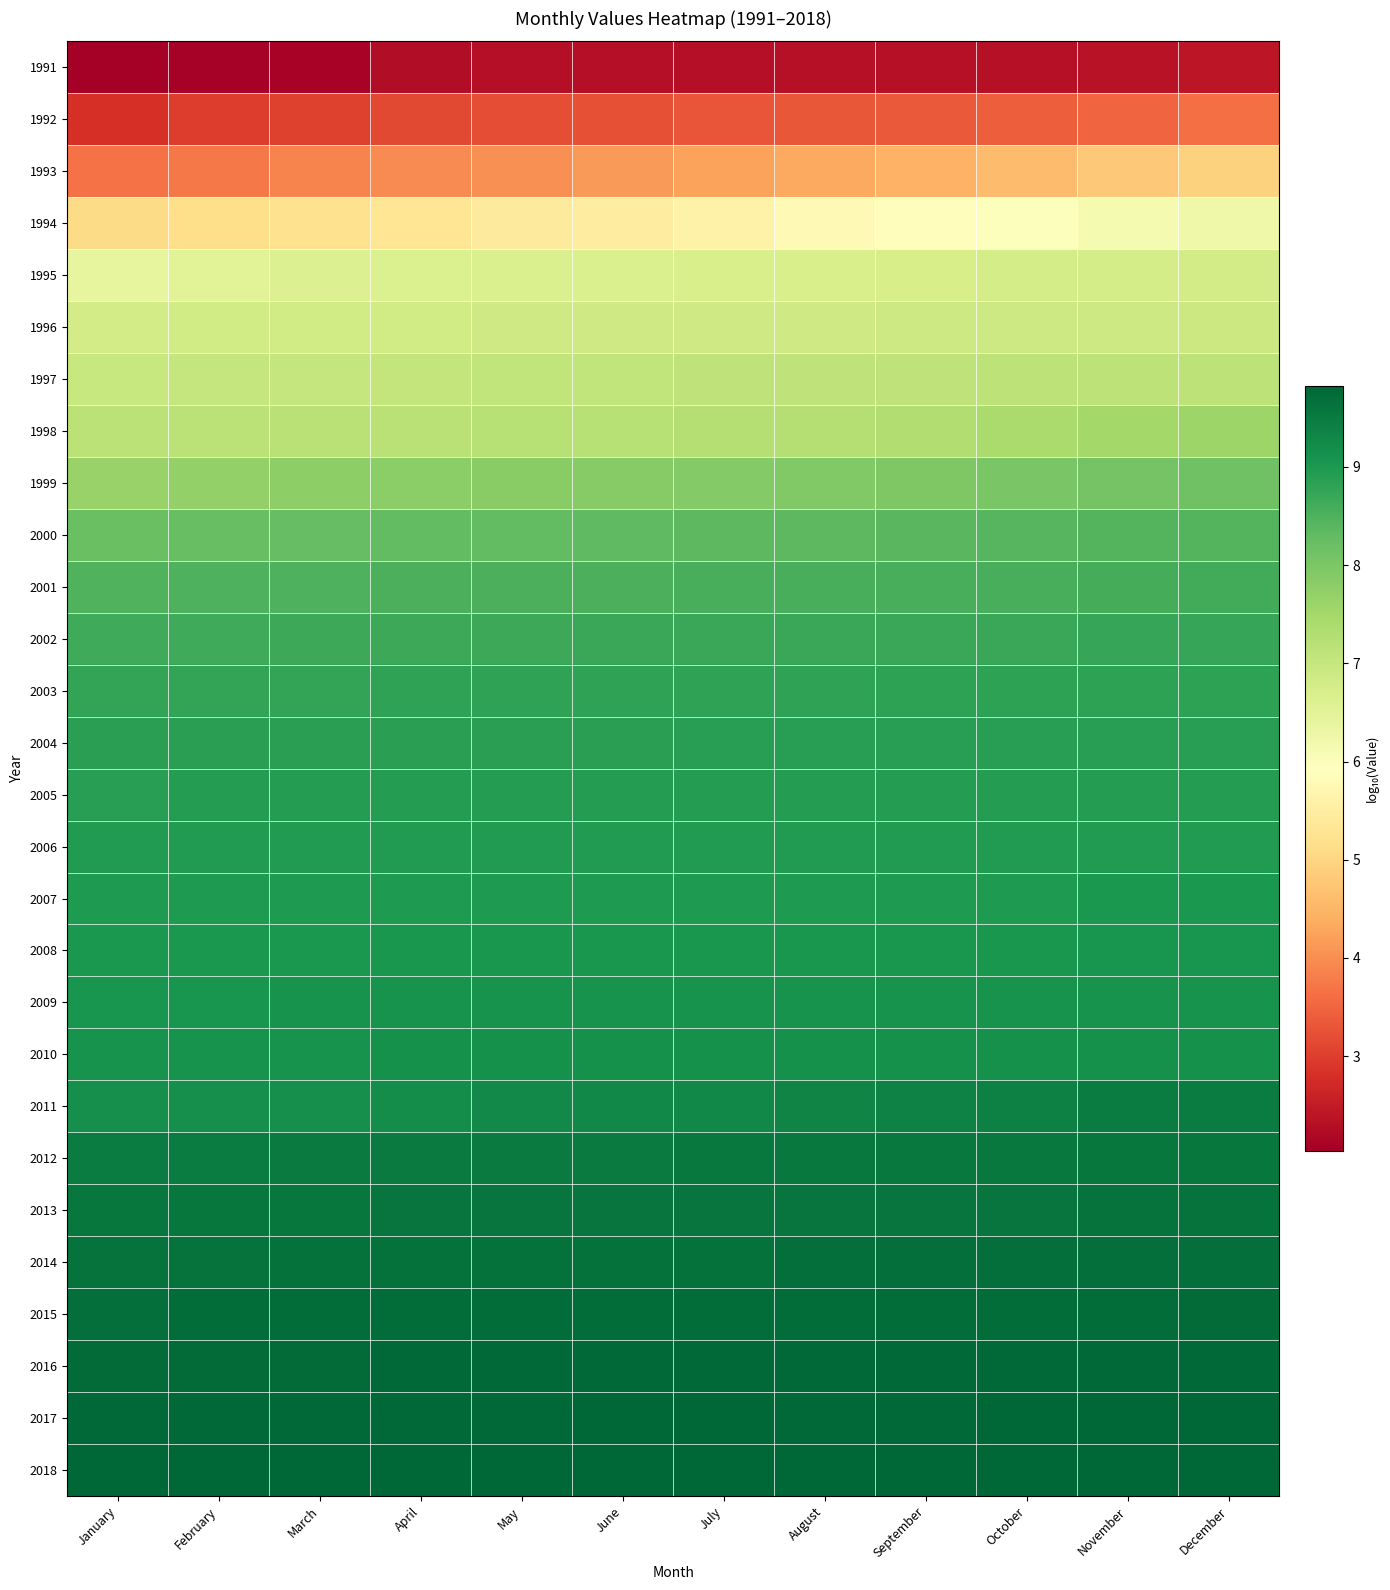

Reading left to right, extract all data points from this chart.

1991: January=2.0	February=2.1	March=2.1	April=2.3	May=2.3	June=2.3	July=2.3	August=2.3	September=2.3	October=2.3	November=2.4	December=2.4
1992: January=2.8	February=3.0	March=3.1	April=3.1	May=3.2	June=3.2	July=3.3	August=3.3	September=3.4	October=3.4	November=3.5	December=3.6
1993: January=3.7	February=3.8	March=3.9	April=4.0	May=4.0	June=4.1	July=4.2	August=4.3	September=4.5	October=4.6	November=4.8	December=4.9
1994: January=5.1	February=5.2	March=5.2	April=5.3	May=5.4	June=5.5	July=5.6	August=5.8	September=5.9	October=6.0	November=6.1	December=6.2
1995: January=6.4	February=6.5	March=6.6	April=6.7	May=6.7	June=6.7	July=6.7	August=6.7	September=6.7	October=6.8	November=6.8	December=6.8
1996: January=6.8	February=6.8	March=6.8	April=6.8	May=6.8	June=6.9	July=6.9	August=6.9	September=6.9	October=6.9	November=6.9	December=6.9
1997: January=7.0	February=7.0	March=7.0	April=7.0	May=7.1	June=7.1	July=7.1	August=7.1	September=7.1	October=7.1	November=7.1	December=7.1
1998: January=7.2	February=7.2	March=7.2	April=7.2	May=7.2	June=7.2	July=7.2	August=7.3	September=7.3	October=7.4	November=7.5	December=7.6
1999: January=7.7	February=7.7	March=7.8	April=7.8	May=7.8	June=7.9	July=7.9	August=7.9	September=8.0	October=8.0	November=8.1	December=8.1
2000: January=8.2	February=8.2	March=8.3	April=8.3	May=8.3	June=8.3	July=8.3	August=8.4	September=8.4	October=8.4	November=8.4	December=8.5
2001: January=8.5	February=8.5	March=8.5	April=8.5	May=8.5	June=8.5	July=8.5	August=8.6	September=8.6	October=8.6	November=8.6	December=8.6
2002: January=8.6	February=8.7	March=8.7	April=8.7	May=8.7	June=8.7	July=8.7	August=8.7	September=8.7	October=8.7	November=8.7	December=8.7
2003: January=8.8	February=8.8	March=8.8	April=8.8	May=8.8	June=8.8	July=8.8	August=8.8	September=8.8	October=8.8	November=8.8	December=8.8
2004: January=8.9	February=8.9	March=8.9	April=8.9	May=8.9	June=8.9	July=8.9	August=8.9	September=8.9	October=8.9	November=8.9	December=8.9
2005: January=8.9	February=8.9	March=8.9	April=8.9	May=8.9	June=8.9	July=8.9	August=8.9	September=8.9	October=8.9	November=8.9	December=8.9
2006: January=8.9	February=8.9	March=8.9	April=8.9	May=9.0	June=9.0	July=9.0	August=9.0	September=9.0	October=9.0	November=9.0	December=9.0
2007: January=9.0	February=9.0	March=9.0	April=9.0	May=9.0	June=9.0	July=9.0	August=9.0	September=9.0	October=9.0	November=9.0	December=9.0
2008: January=9.0	February=9.0	March=9.0	April=9.0	May=9.0	June=9.0	July=9.0	August=9.1	September=9.1	October=9.1	November=9.1	December=9.1
2009: January=9.1	February=9.1	March=9.1	April=9.1	May=9.1	June=9.1	July=9.1	August=9.1	September=9.1	October=9.1	November=9.1	December=9.1
2010: January=9.1	February=9.1	March=9.1	April=9.1	May=9.1	June=9.1	July=9.1	August=9.1	September=9.1	October=9.1	November=9.1	December=9.2
2011: January=9.2	February=9.2	March=9.2	April=9.2	May=9.3	June=9.3	July=9.3	August=9.3	September=9.4	October=9.4	November=9.5	December=9.5
2012: January=9.5	February=9.5	March=9.5	April=9.5	May=9.5	June=9.5	July=9.5	August=9.5	September=9.5	October=9.5	November=9.6	December=9.6
2013: January=9.6	February=9.6	March=9.6	April=9.6	May=9.6	June=9.6	July=9.6	August=9.6	September=9.6	October=9.6	November=9.6	December=9.6
2014: January=9.6	February=9.6	March=9.6	April=9.7	May=9.7	June=9.7	July=9.7	August=9.7	September=9.7	October=9.7	November=9.7	December=9.7
2015: January=9.7	February=9.7	March=9.7	April=9.7	May=9.7	June=9.7	July=9.7	August=9.7	September=9.7	October=9.7	November=9.7	December=9.7
2016: January=9.7	February=9.8	March=9.8	April=9.8	May=9.8	June=9.8	July=9.8	August=9.8	September=9.8	October=9.8	November=9.8	December=9.8
2017: January=9.8	February=9.8	March=9.8	April=9.8	May=9.8	June=9.8	July=9.8	August=9.8	September=9.8	October=9.8	November=9.8	December=9.8
2018: January=9.8	February=9.8	March=9.8	April=9.8	May=9.8	June=9.8	July=9.8	August=9.8	September=9.8	October=9.8	November=9.8	December=9.8